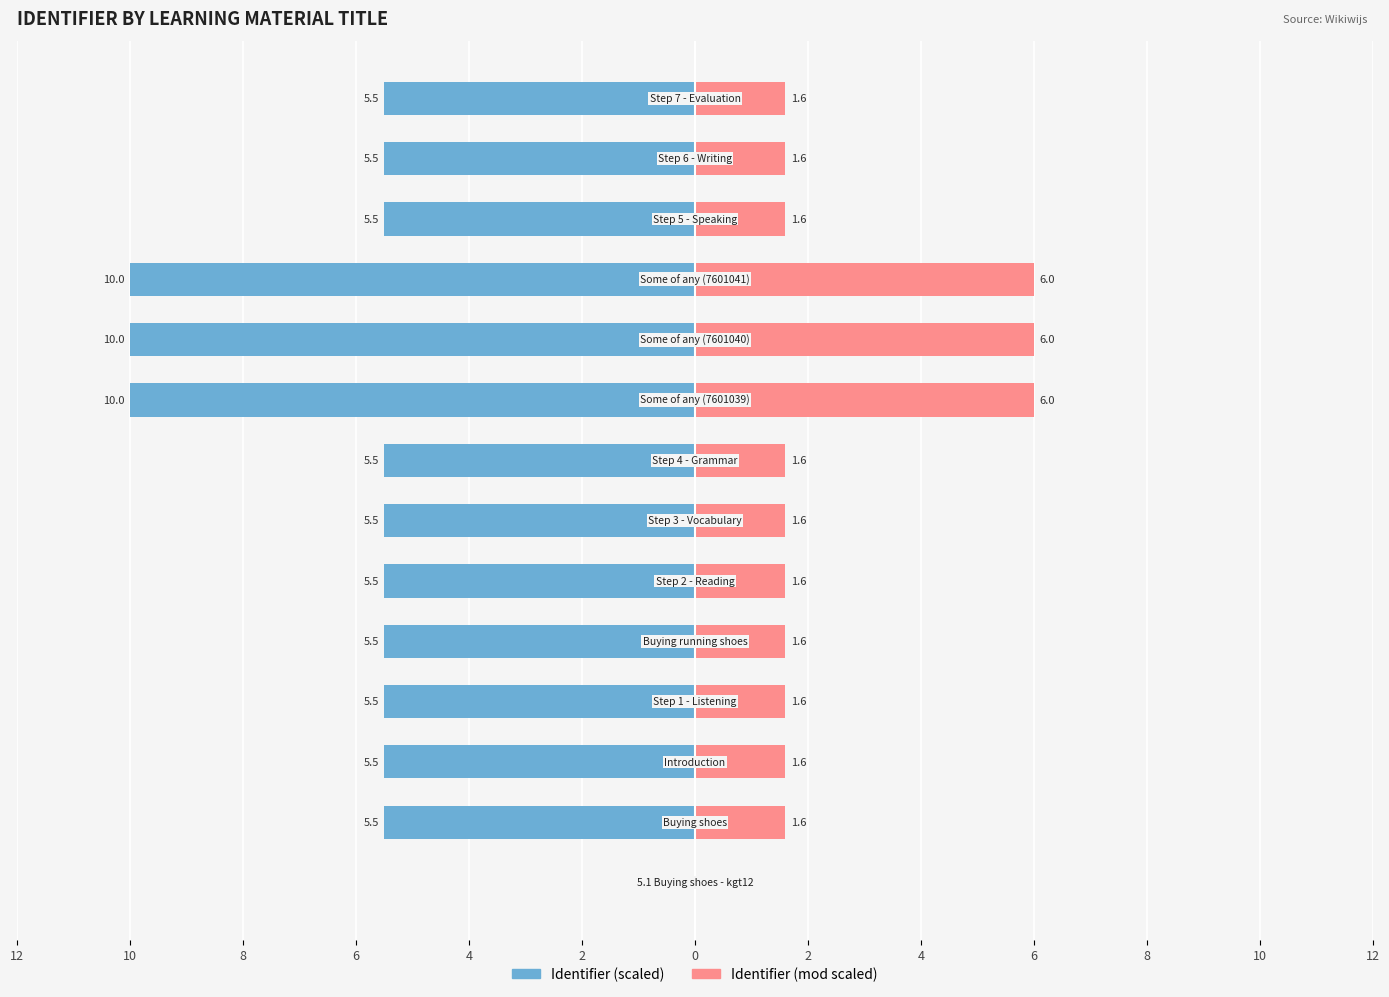

What are all the series names shown in the legend?

Identifier (scaled), Identifier (mod scaled)